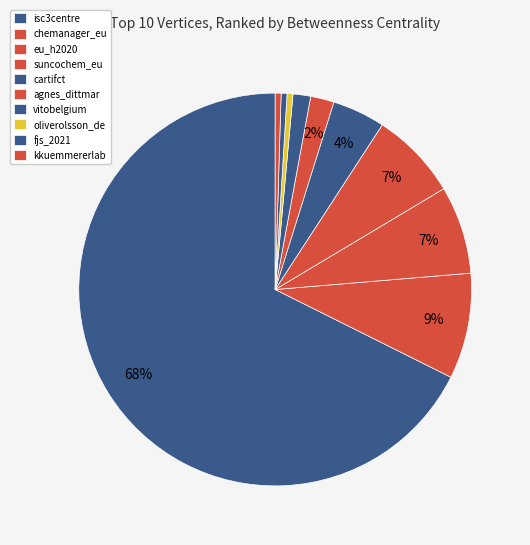

Count the number of slices in the pie.

10